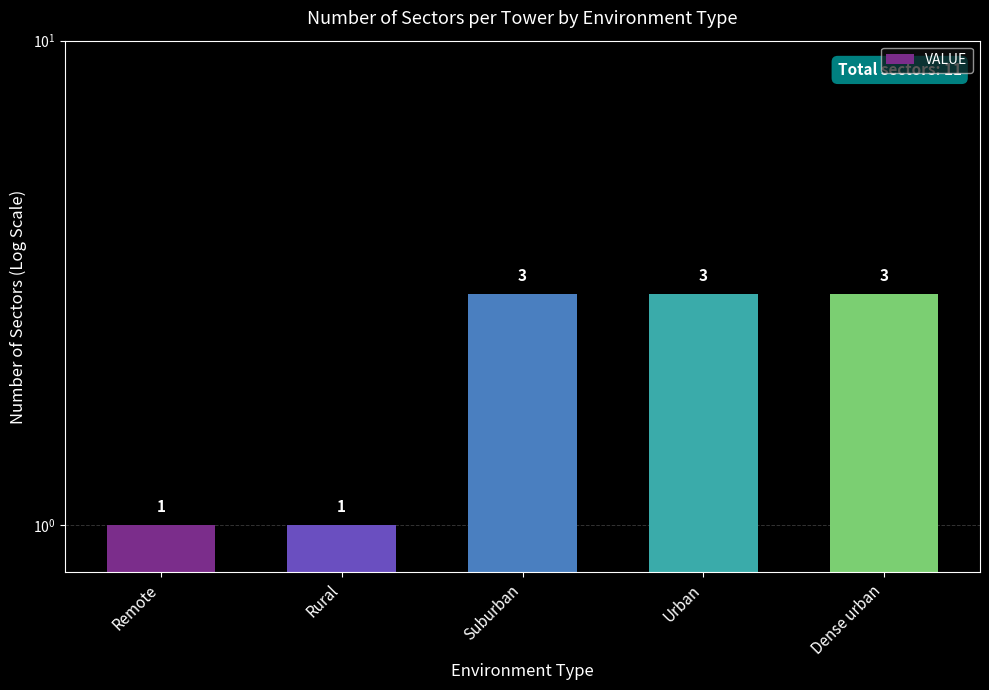

What is the approximate value at Rural?

1